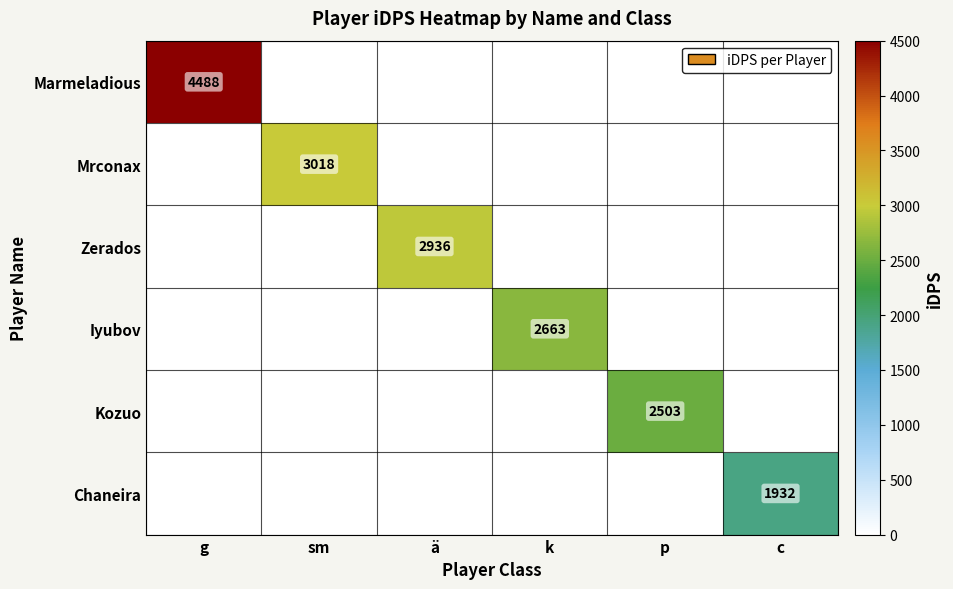

The value of Marmeladious at g is 4488. True or false?

True